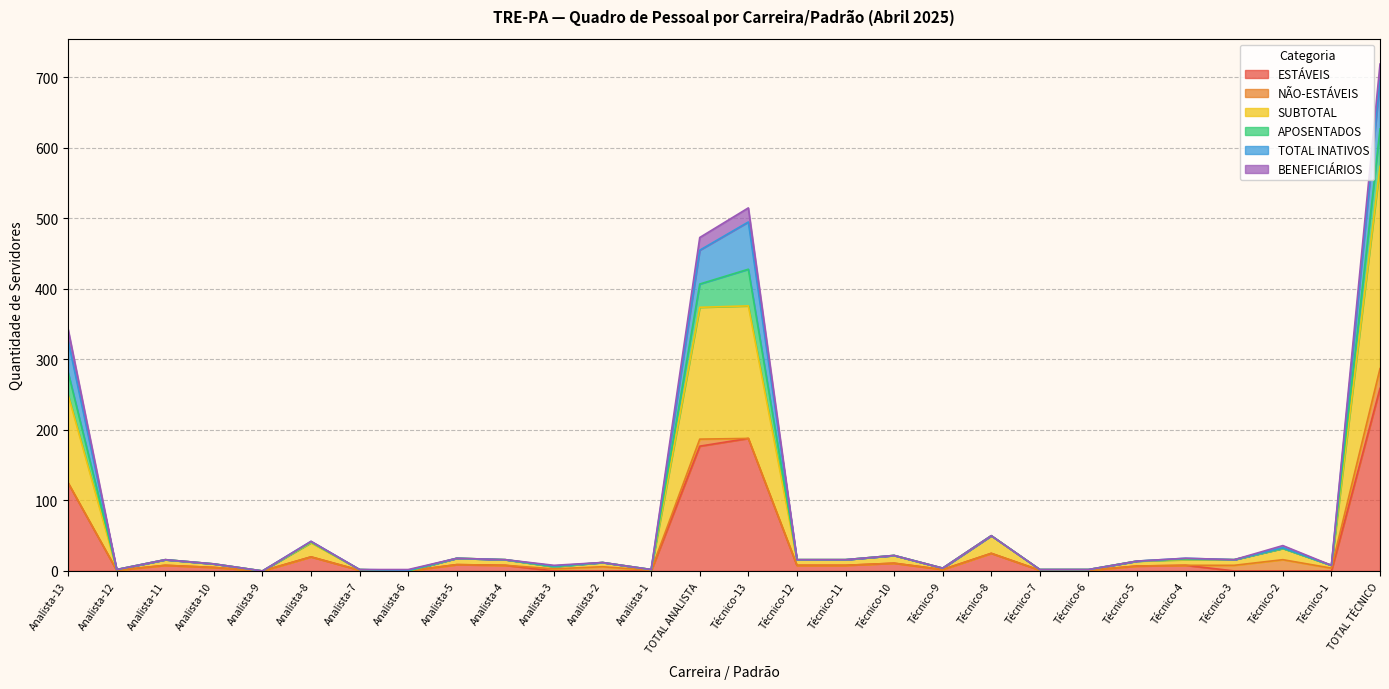

In BENEFICIÁRIOS, how many points are lower than both neighbors (excluding endpoints)?

8